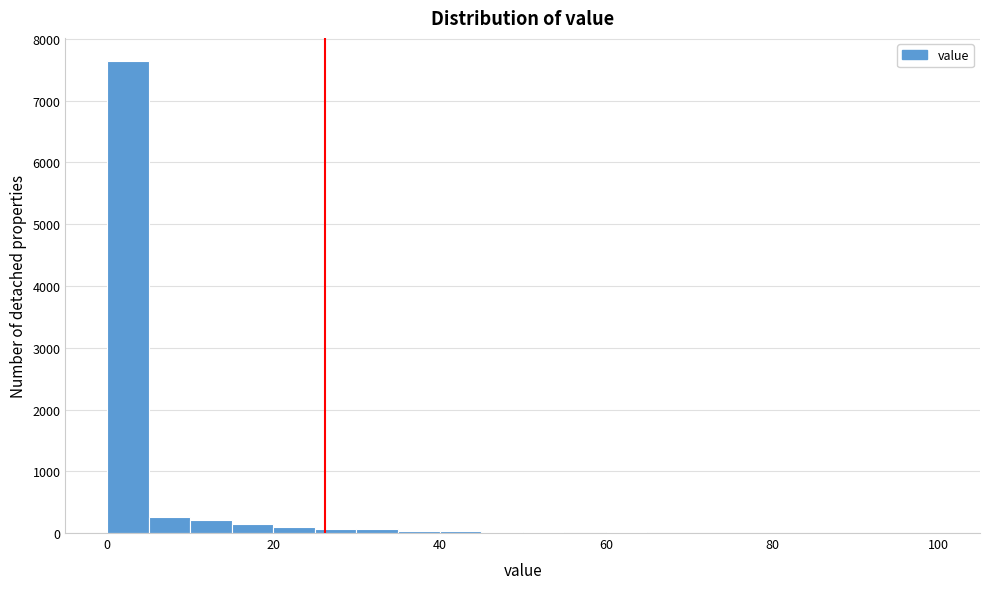

Around what value on the x-axis is the tallest bar? Give the approximate position of its centre, as read against the axis.

2